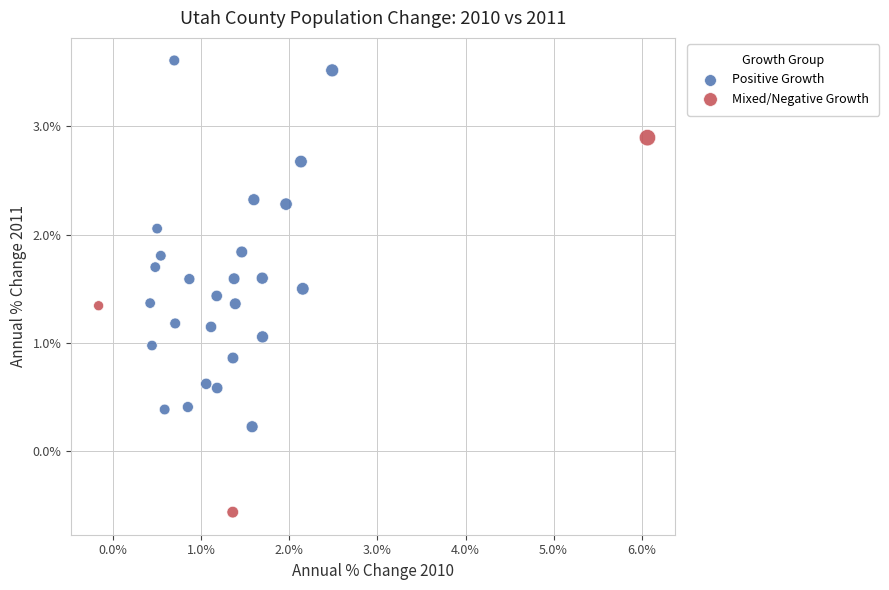

Which series reaches the minimum Y coordinate?

Mixed/Negative Growth